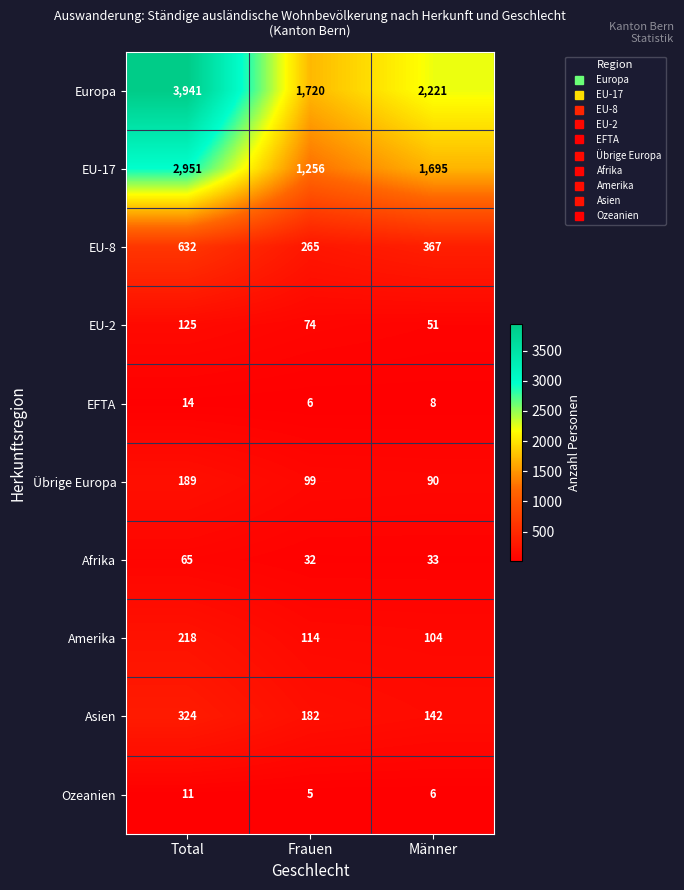

The EFTA series shows 14 at Total. True or false?

True